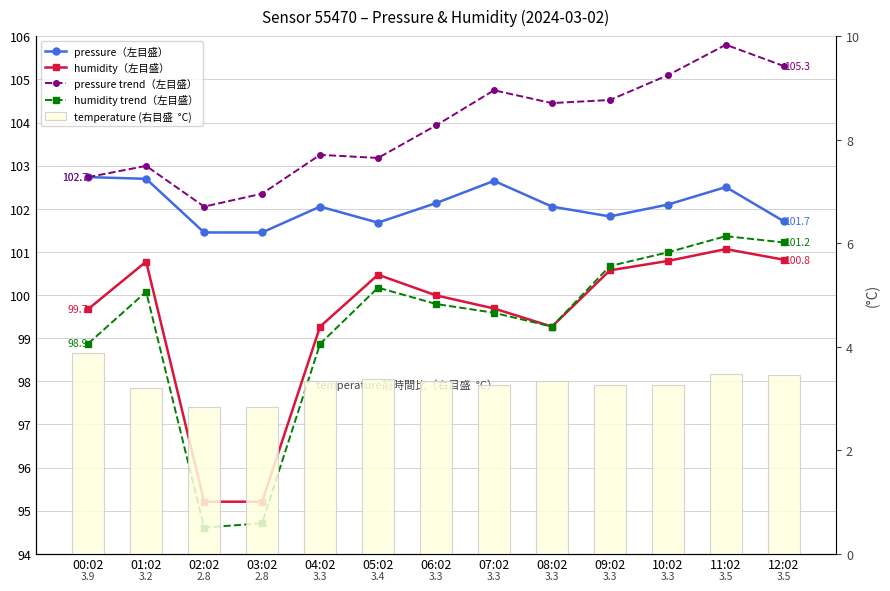

True or false: temperature (右目盛  °C) has a value of 1.3 at 12:02.

False